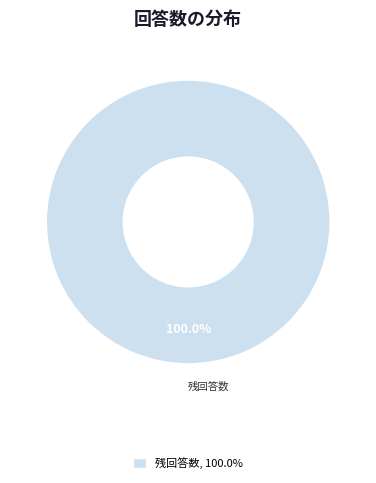

Does any single category account for the majority?

Yes